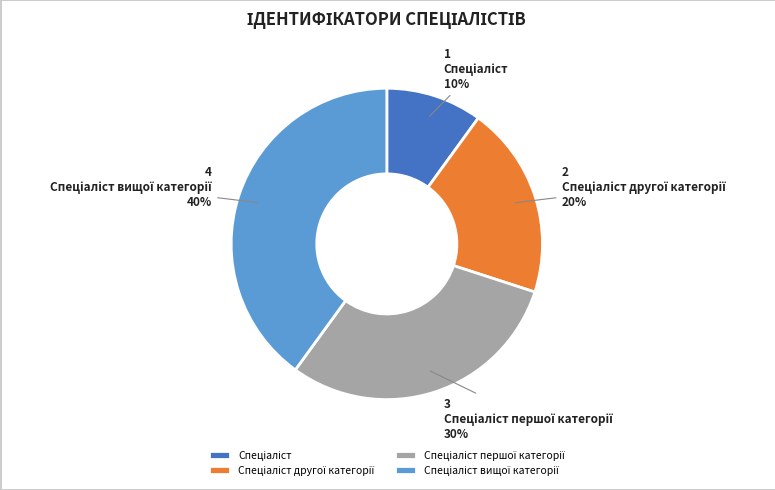

Is there a majority slice in this chart?

No